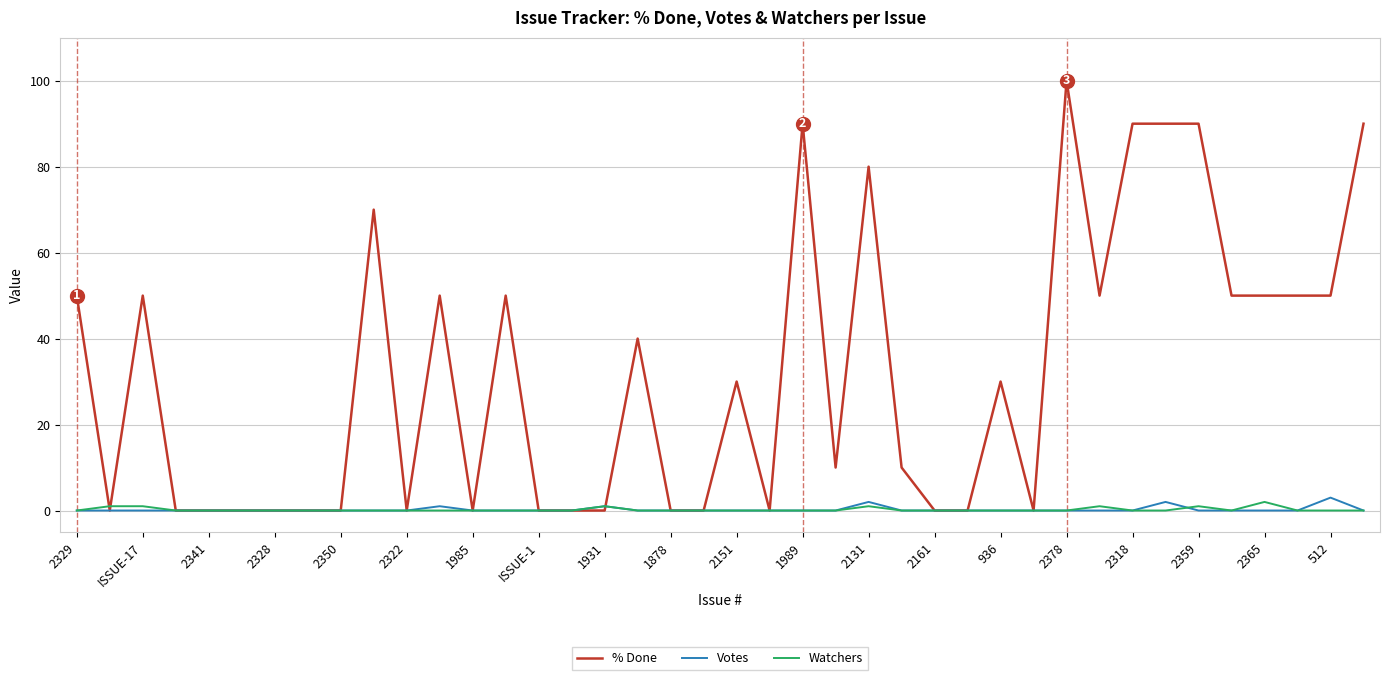

Which series has the widest spread of values?

% Done